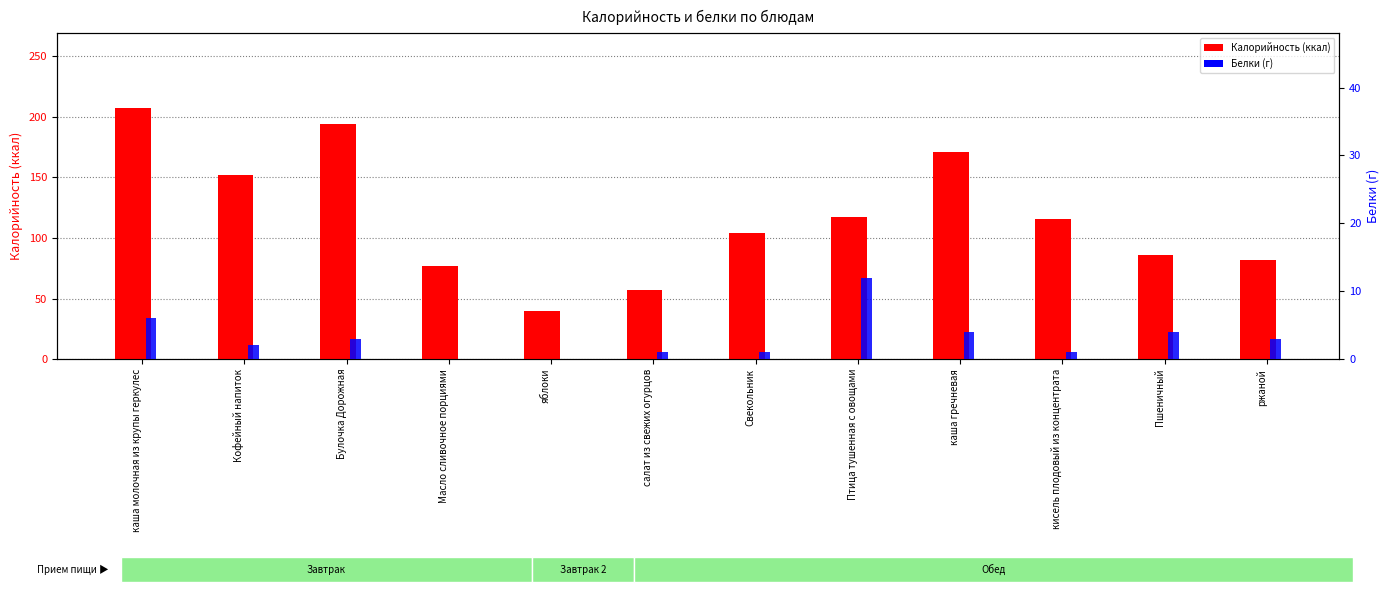

How many bars are there in total?

24